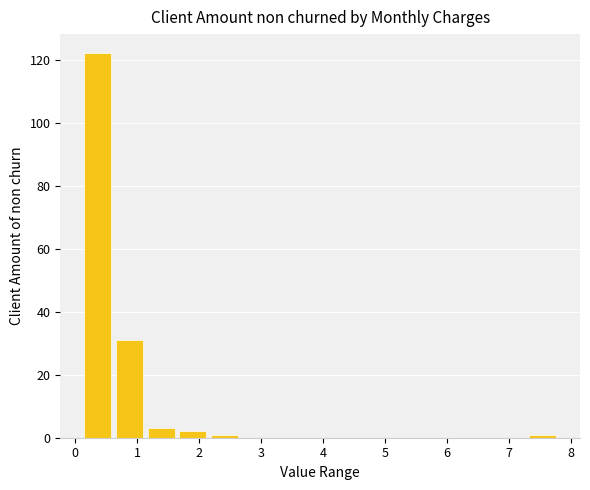

Reading left to right, list every bar in this chart as the range it spans on the x-axis followed by its height. Neither the bar edges nor the heights are printed on the chart, so give them approximately, as read against the axes.

0.1 to 0.6: 122
0.6 to 1.1: 32
1.1 to 1.6: 4
1.6 to 2.2: 2
2.2 to 2.7: under 2
2.7 to 3.2: 0
3.2 to 3.7: 0
3.7 to 4.2: 0
4.2 to 4.7: 0
4.7 to 5.2: 0
5.2 to 5.7: 0
5.7 to 6.3: 0
6.3 to 6.8: 0
6.8 to 7.3: 0
7.3 to 7.8: under 2